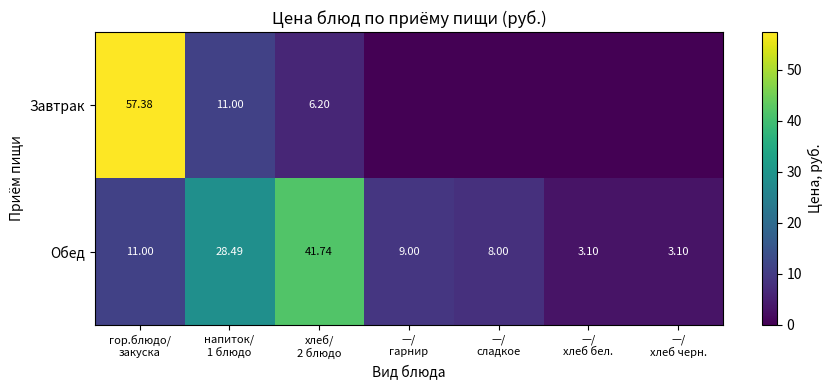

How many data points in Обед are less than 9?

3